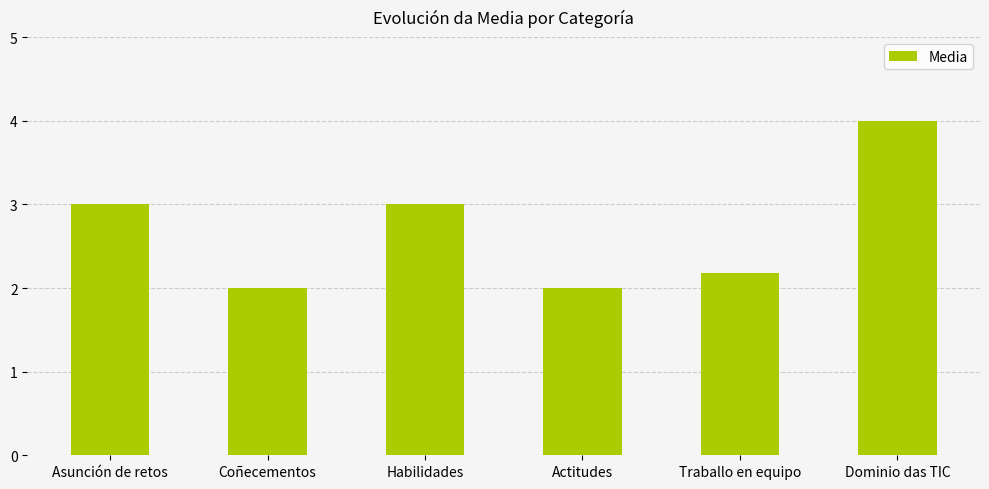

What is the sum of the values at Traballo en equipo and Dominio das TIC?

6.2